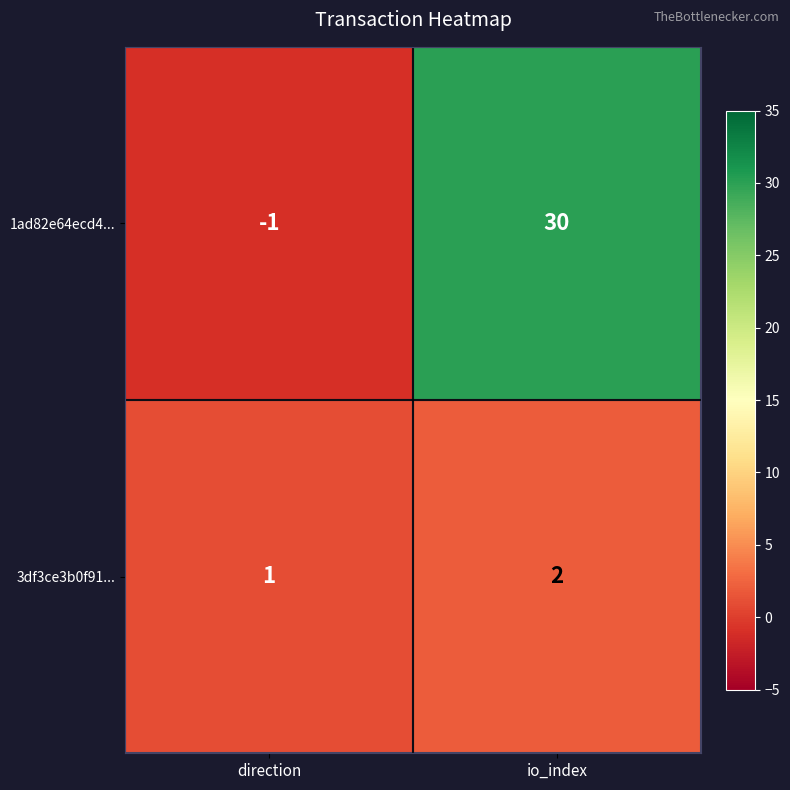

List the series in order of their overall mean, lowest first.

3df3ce3b0f91..., 1ad82e64ecd4...